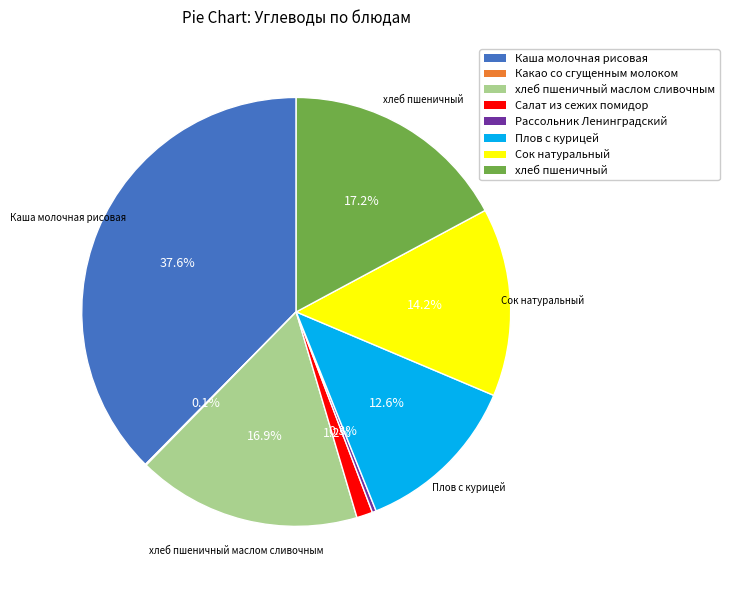

To the nearest percent, what is the average slice percentage?

12%